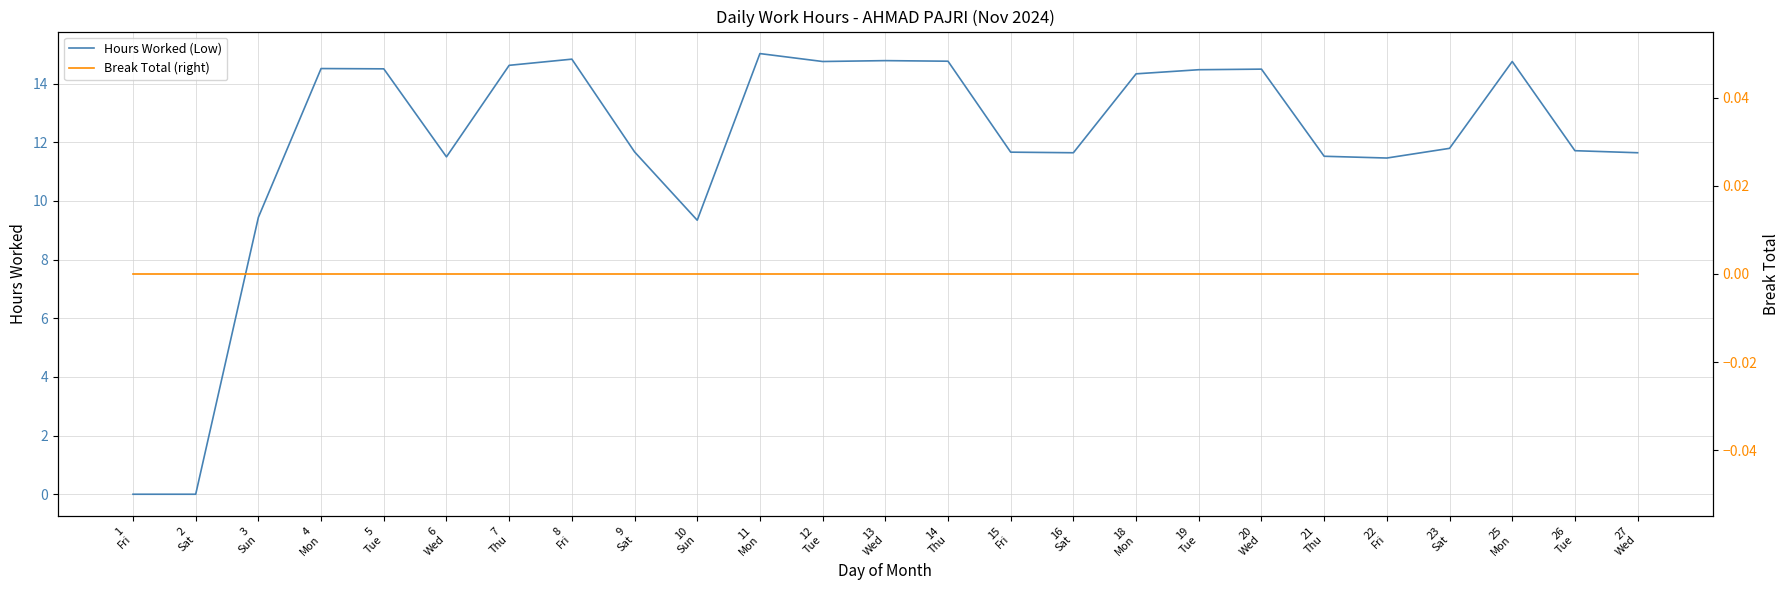

Which series has the widest spread of values?

Hours Worked (Low)